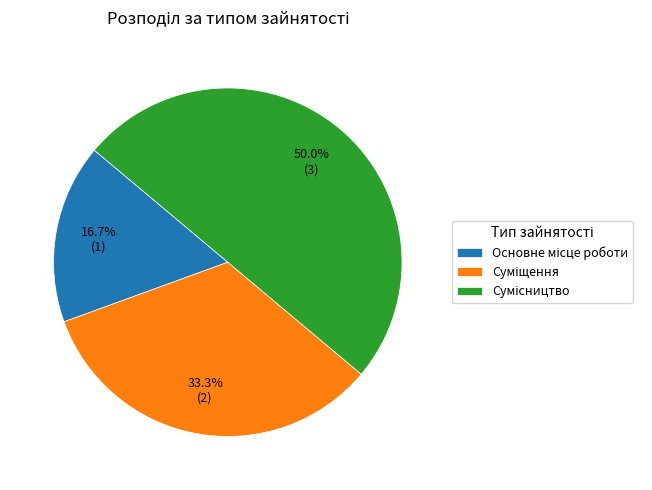

To the nearest percent, what is the combined percentage of Суміщення and Основне місце роботи?

50%